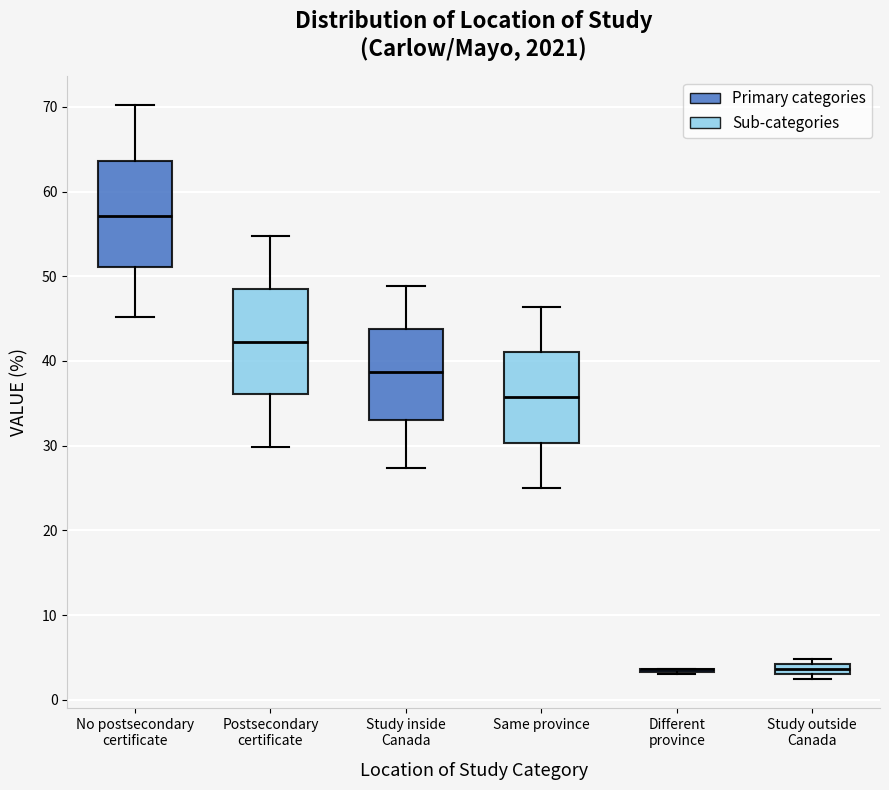

Where is the lower edge of the box for Postsecondary certificate on the y-axis? The values are not printed on the chart, so give them approximately, as read against the axis.

36